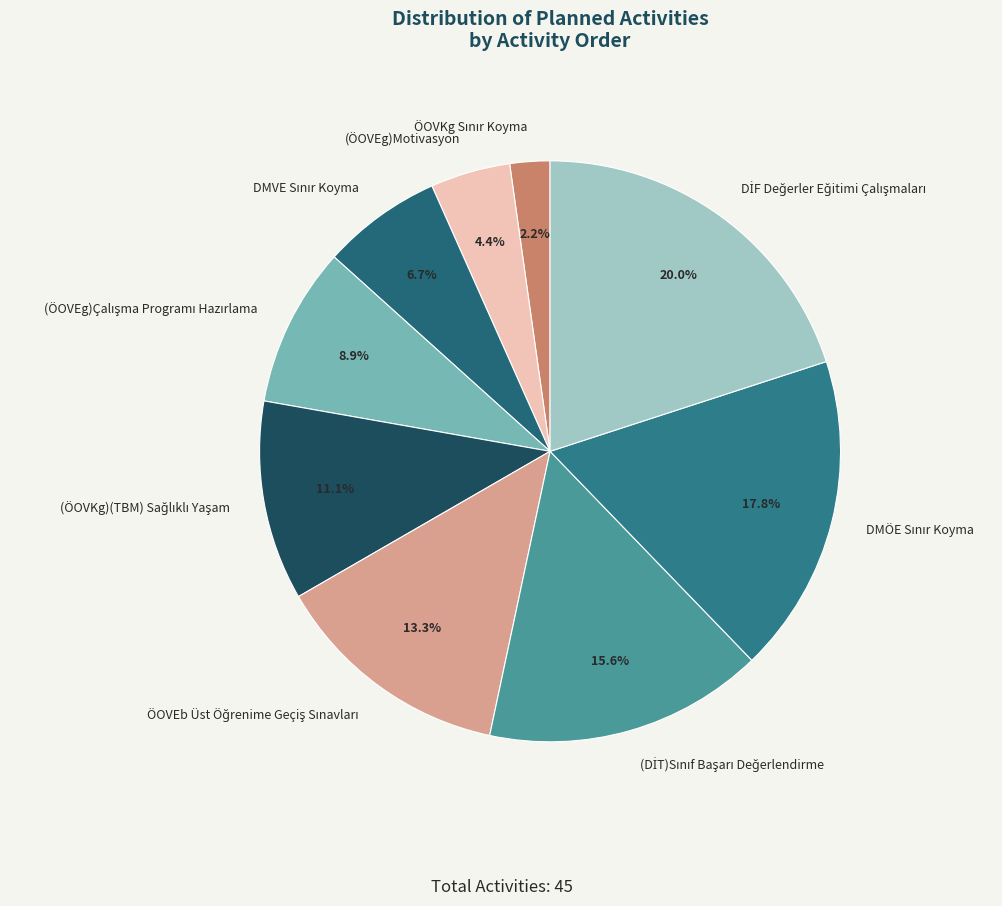

Is there a majority slice in this chart?

No